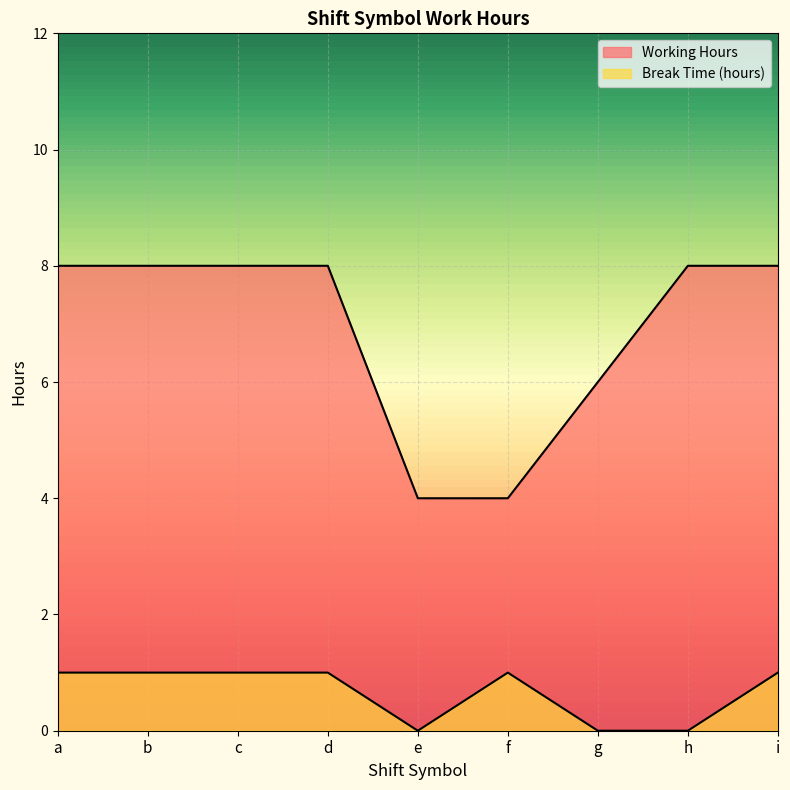

At which category does Break Time (hours) reach its first local valley?

e